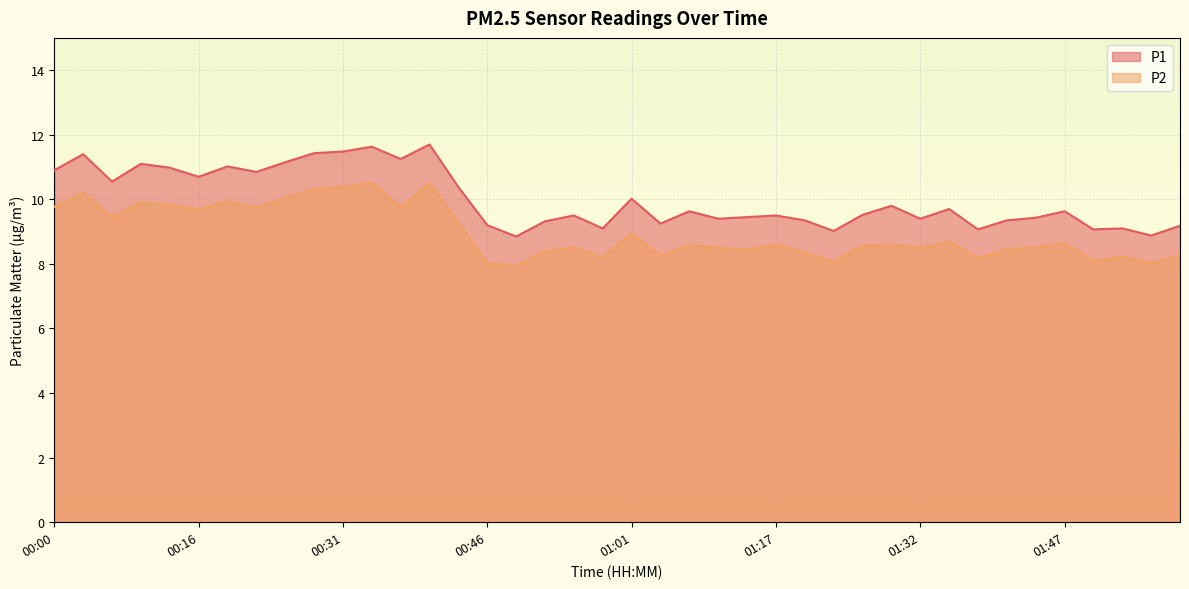

Where does the P2 series first go above 8?

00:00